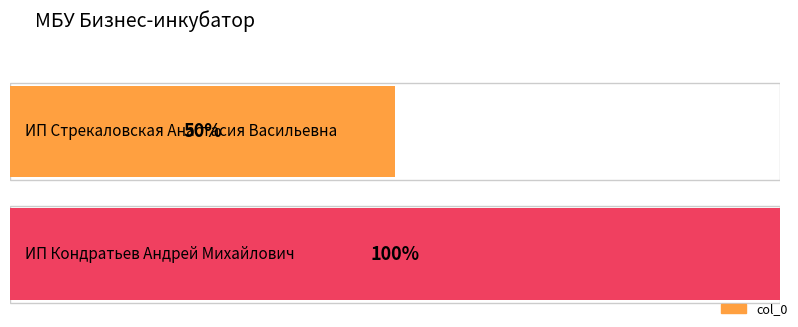

Which label corresponds to the smallest value in the chart?

ИП Стрекаловская Анастасия Васильевна